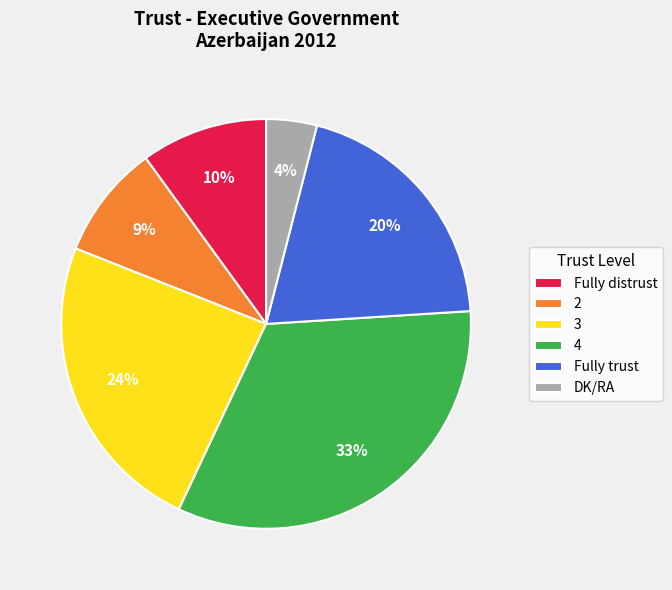

How many slices are in this pie chart?

6